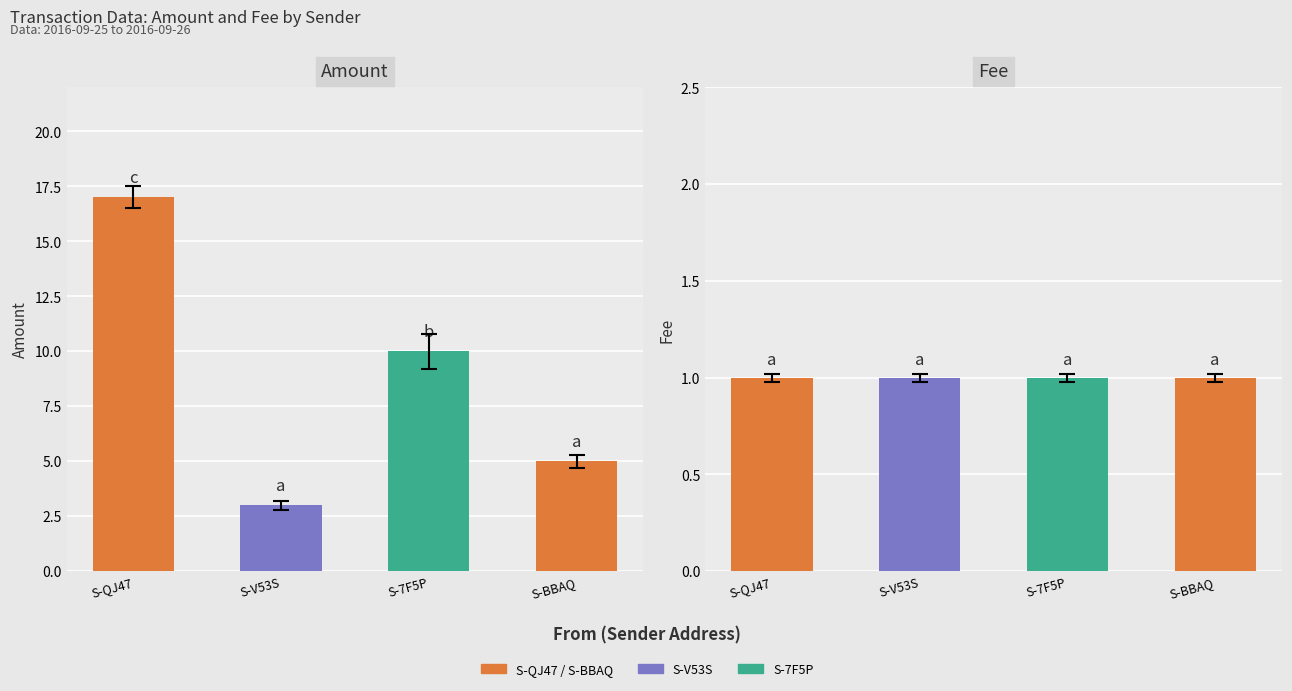

Count the number of categories in the chart.

4